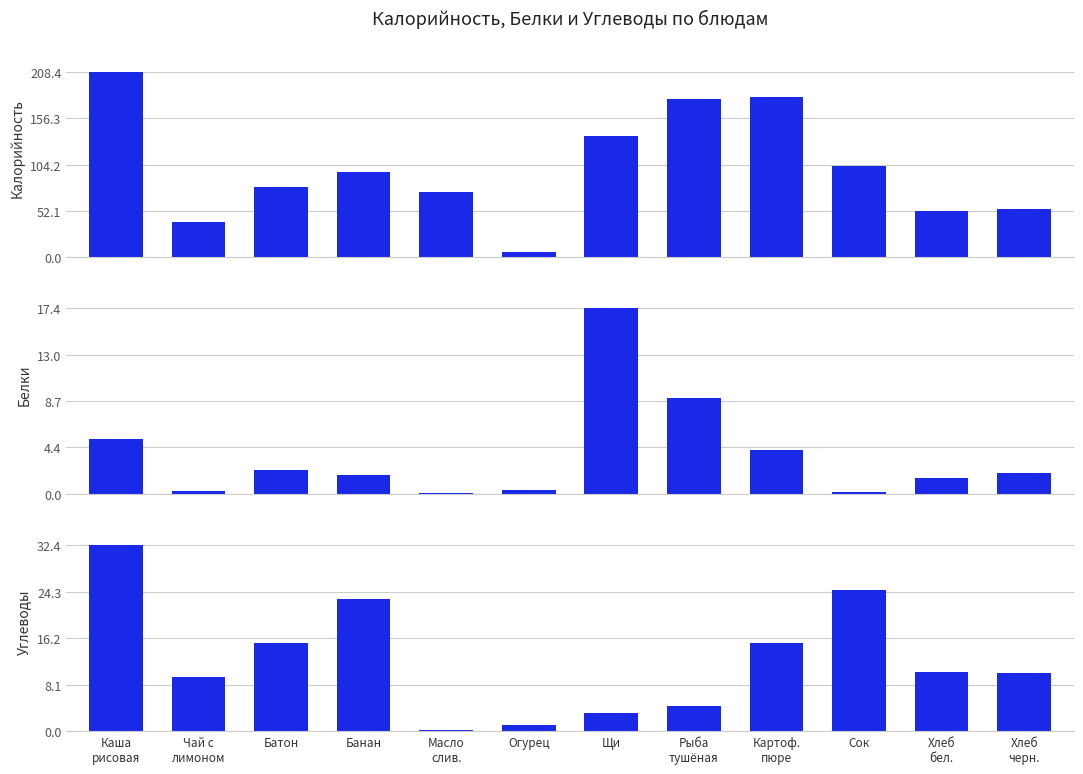

Which category has the highest value in the Углеводы series?

Каша
рисовая